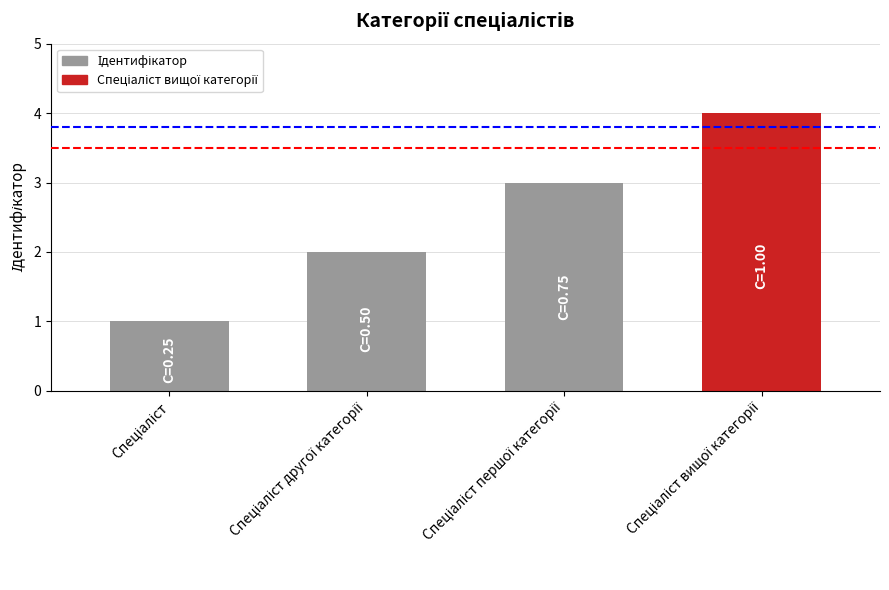

Does the chart contain any negative values?

No